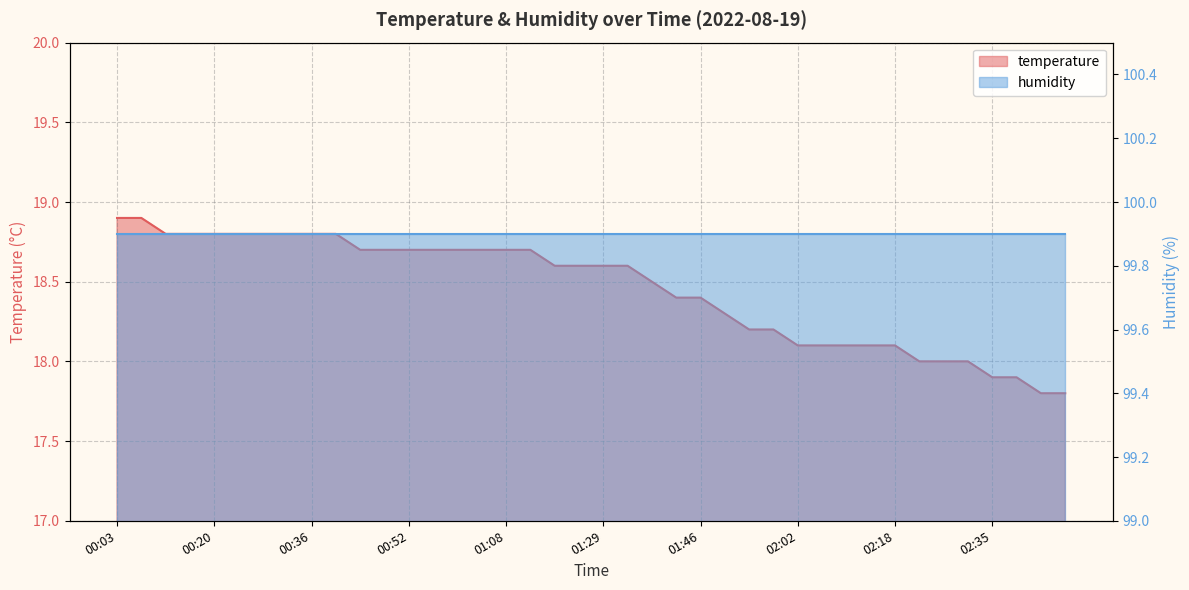

Reading left to right, transcribe all the data shown in this chart.

18.9	18.9	18.8	18.8	18.8	18.8	18.8	18.8	18.8	18.8	18.7	18.7	18.7	18.7	18.7	18.7	18.7	18.7	18.6	18.6	18.6	18.6	18.5	18.4	18.4	18.3	18.2	18.2	18.1	18.1	18.1	18.1	18.1	18.0	18.0	18.0	17.9	17.9	17.8	17.8